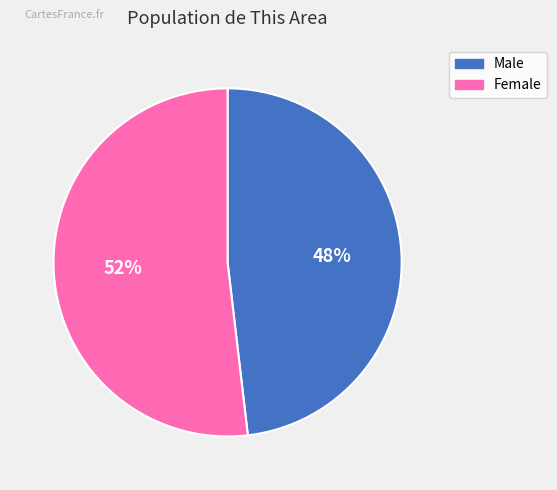

Is it true that Male is 48% of the pie?

True